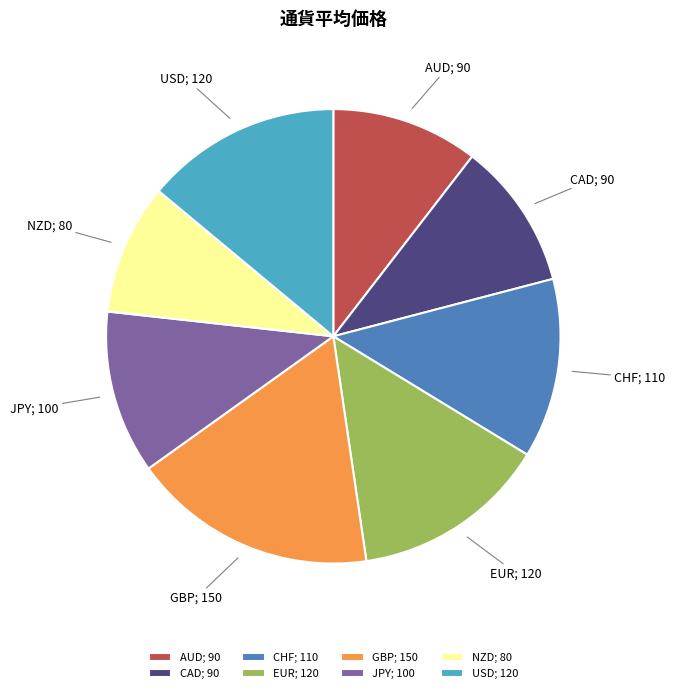

What is the largest slice in the pie chart?

GBP